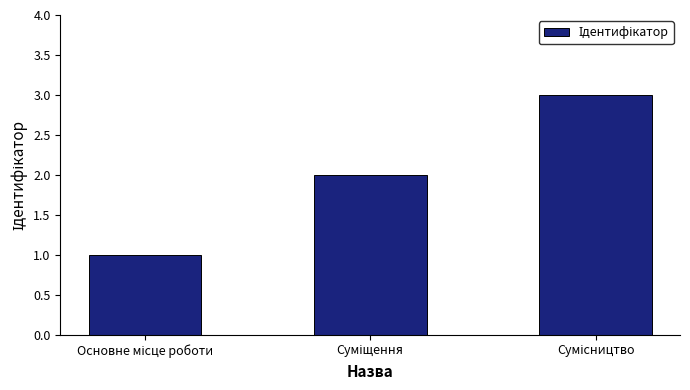

What is the sum of all values?

6